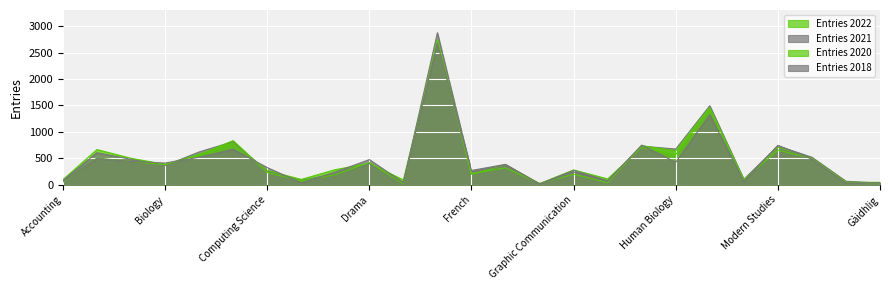

Reading left to right, transcribe all the data shown in this chart.

Entries 2022: 95	665	500	385	575	790	270	100	285	405	90	2710	195	380	20	280	110	705	570	1450	95	710	510	60	20
Entries 2021: 80	605	480	360	620	815	245	80	205	400	40	2875	240	380	15	270	75	730	675	1495	100	735	520	65	30
Entries 2020: 50	505	440	380	565	835	230	75	190	420	20	2745	210	320	25	200	40	740	640	1460	95	655	500	45	45
Entries 2018: 65	495	440	410	520	670	325	35	240	475	40	2675	270	385	15	240	70	750	425	1325	60	745	485	30	40